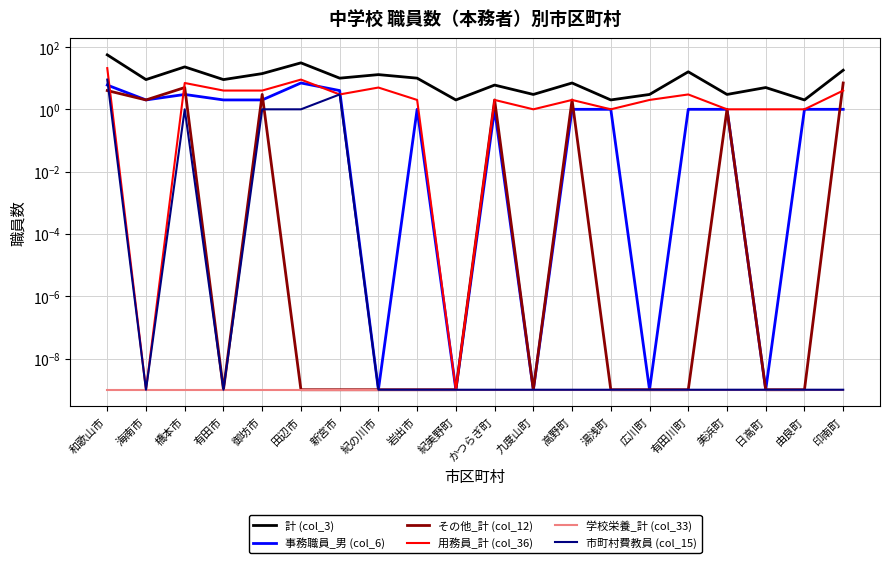

The 計 (col_3) series shows 23.0 at 橋本市. True or false?

True